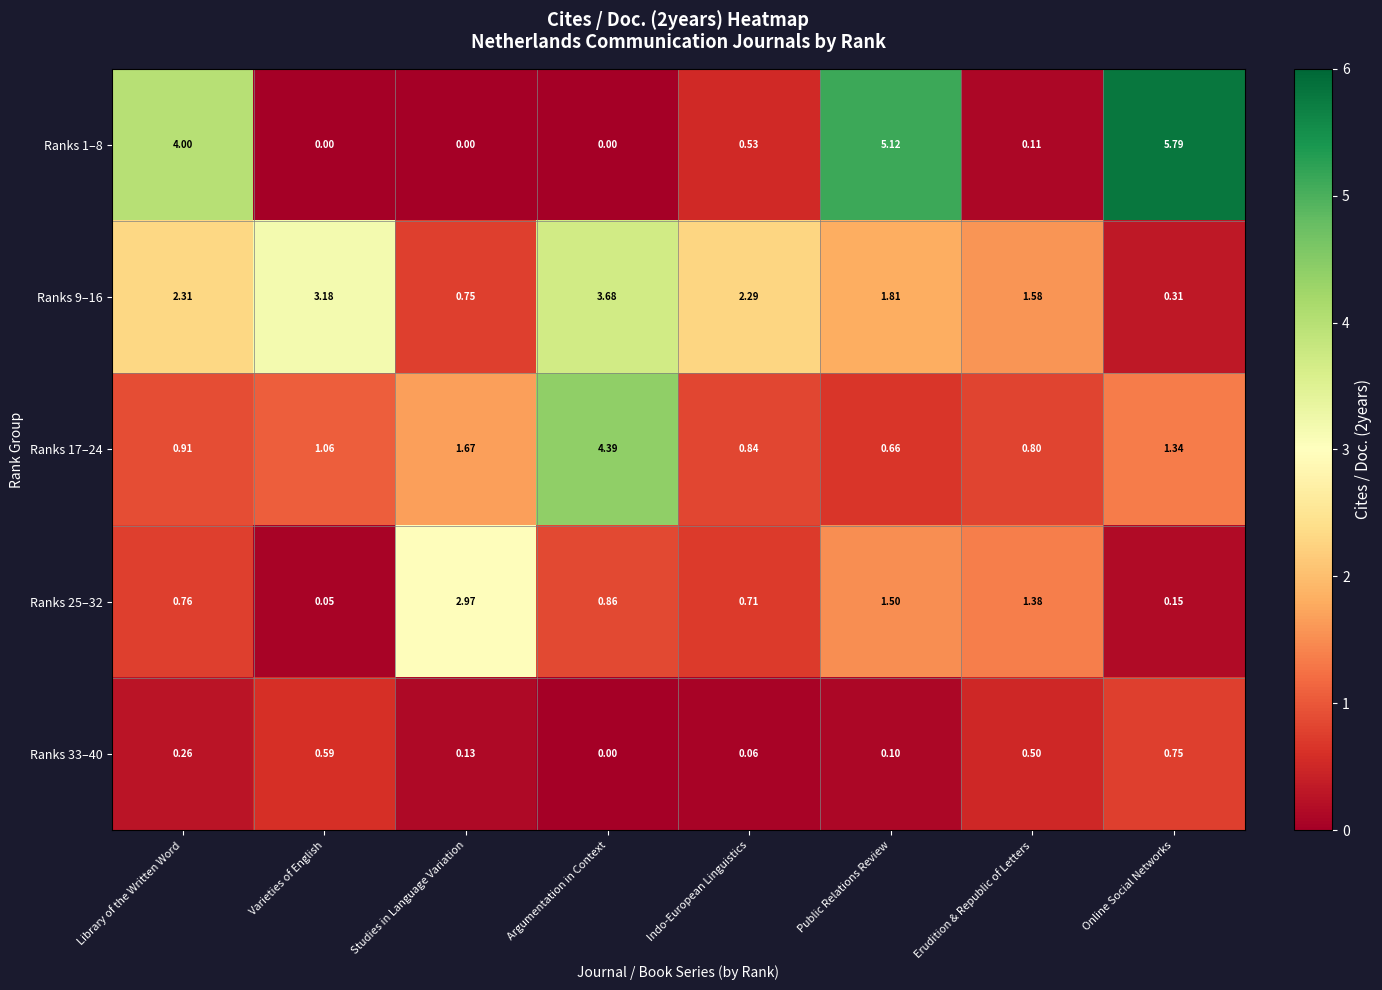

At which label does Ranks 9–16 first exceed 2?

Library of the Written Word